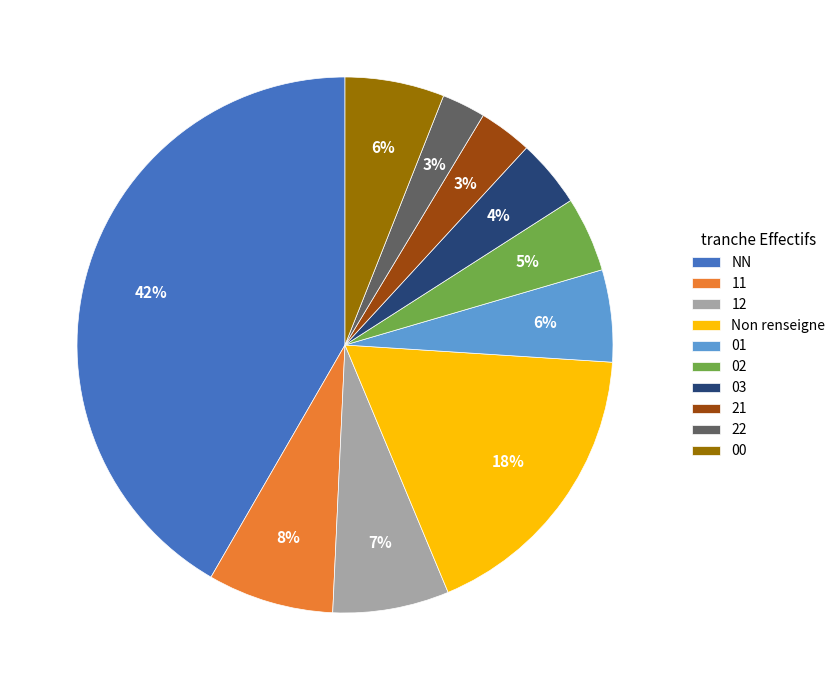

What percentage is the 02 slice, to the nearest percent?

5%